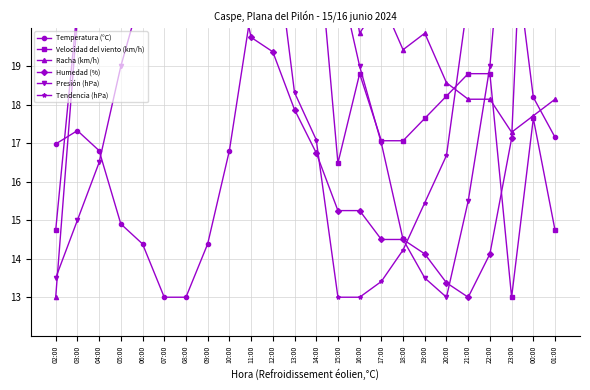

How many categories are shown in the chart?

24